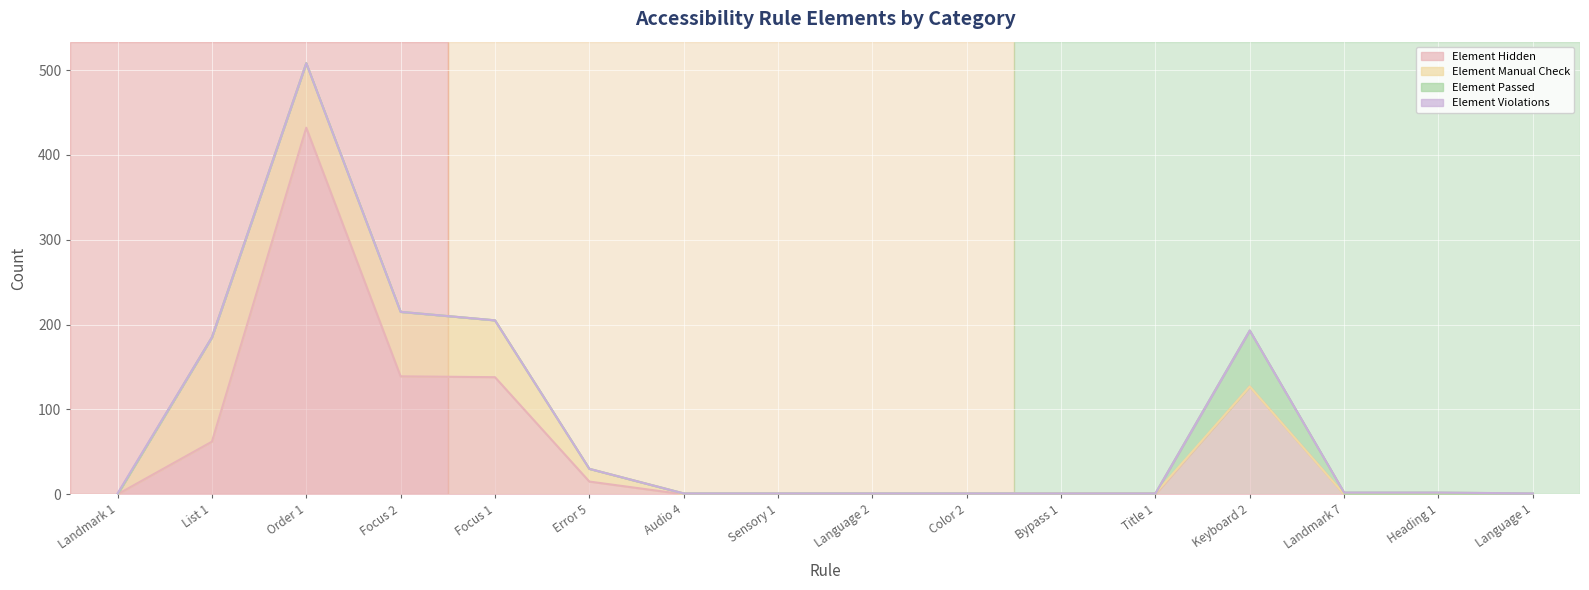

What is the average value of the Element Hidden series?

57